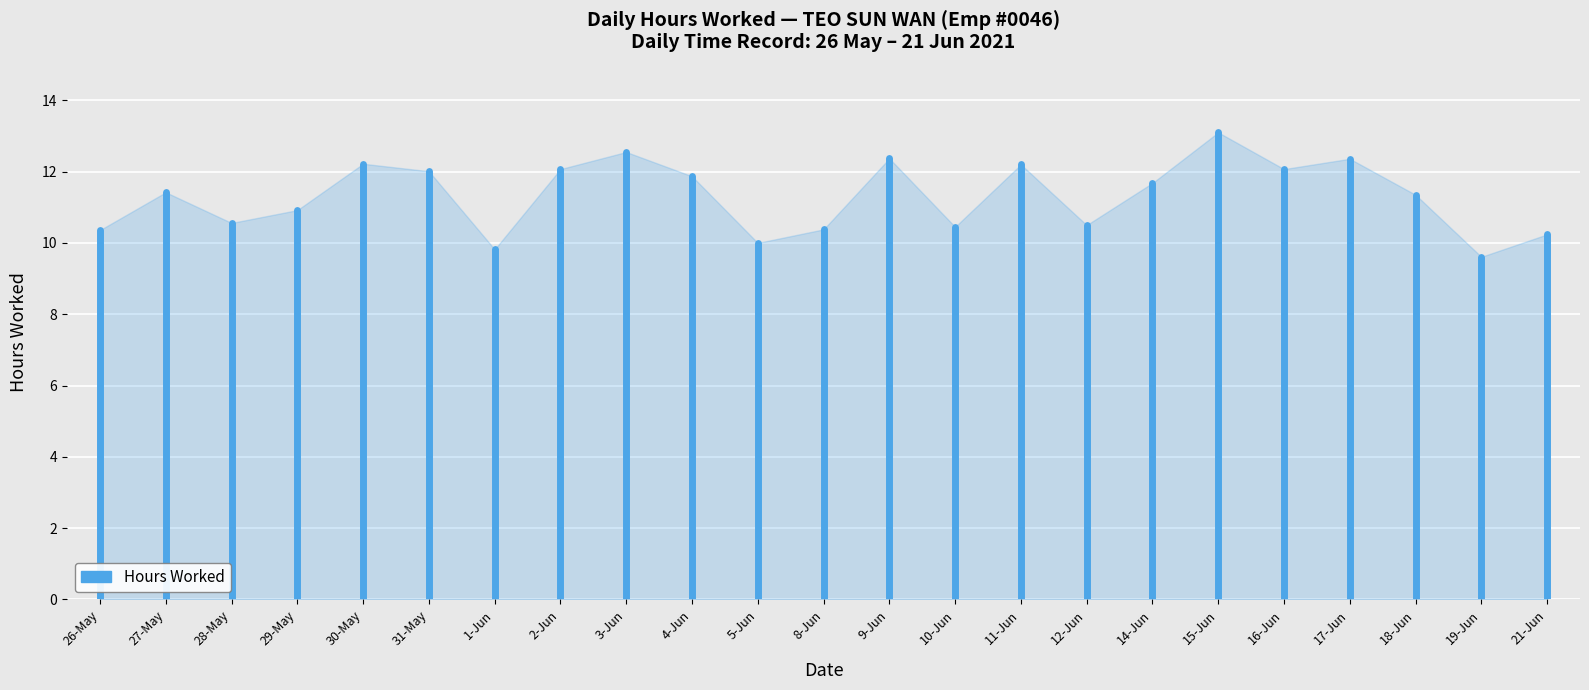

What position from the left is 26-May?

1